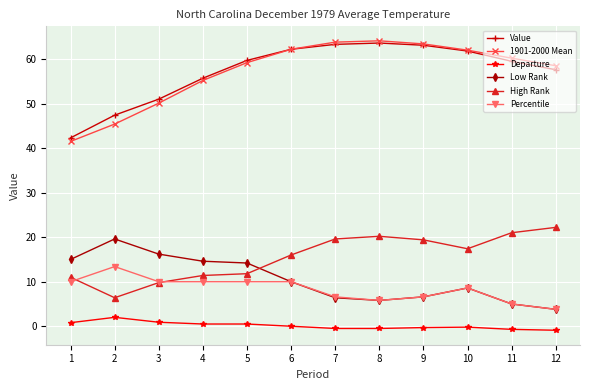

How many values in the Value series are below 59?

5